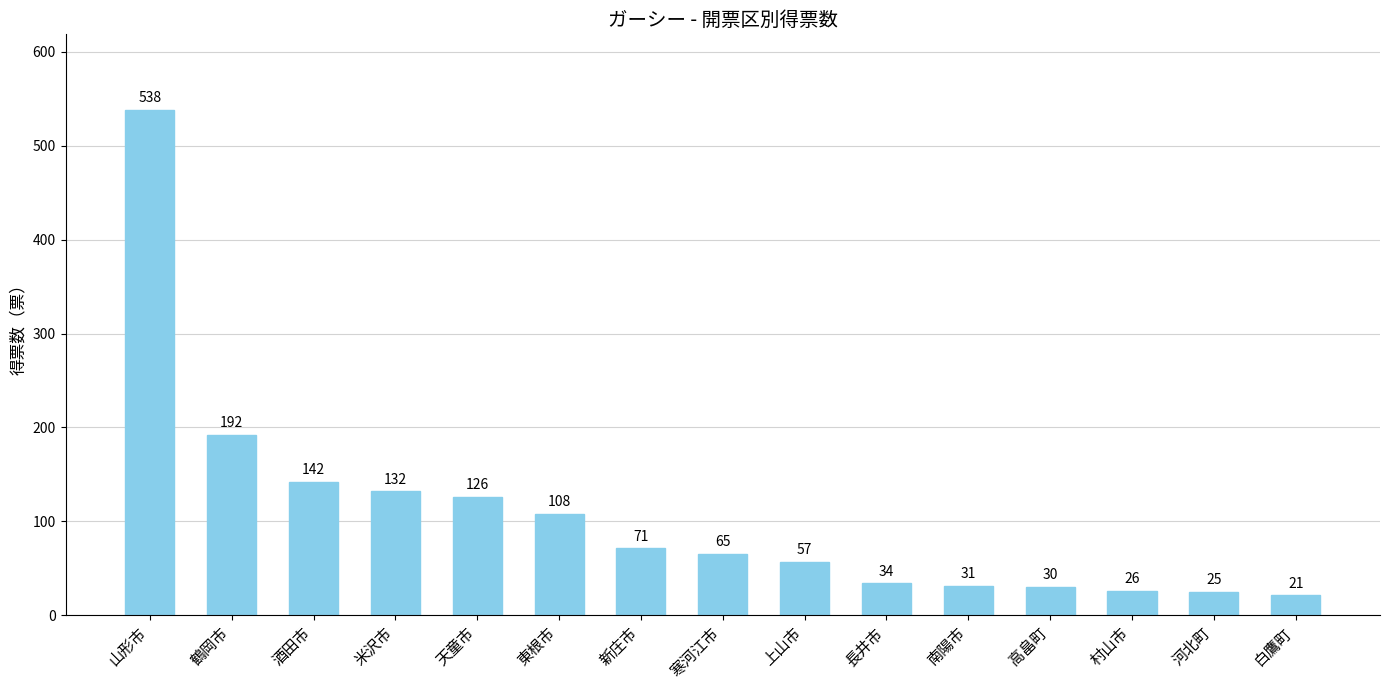

Reading left to right, list all the values displayed in this chart.

538	192	142	132	126	108	71	65	57	34	31	30	26	25	21